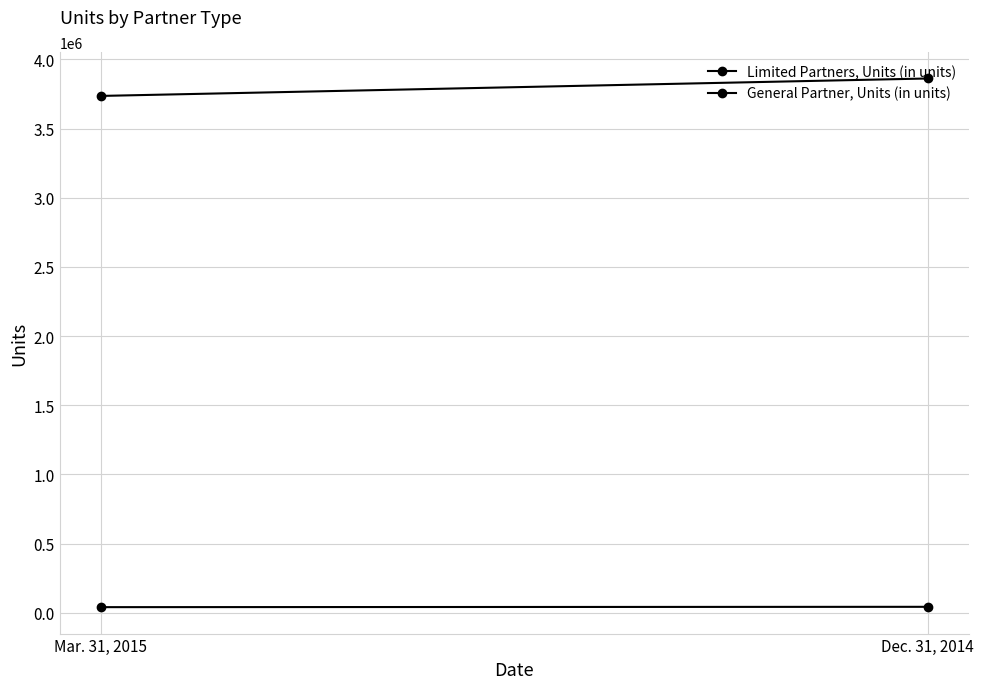

What is the average value of the General Partner, Units (in units) series?

42292.7